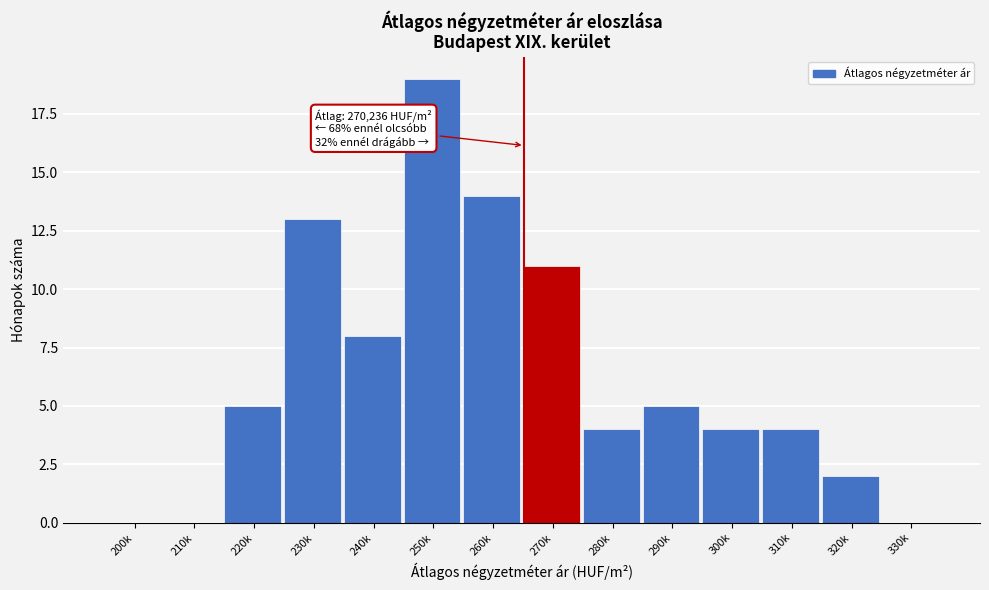

Reading left to right, what are all the values shown in this chart?

200k=0	210k=0	220k=5	230k=13	240k=8	250k=19	260k=14	270k=11	280k=4	290k=5	300k=4	310k=4	320k=2	330k=0